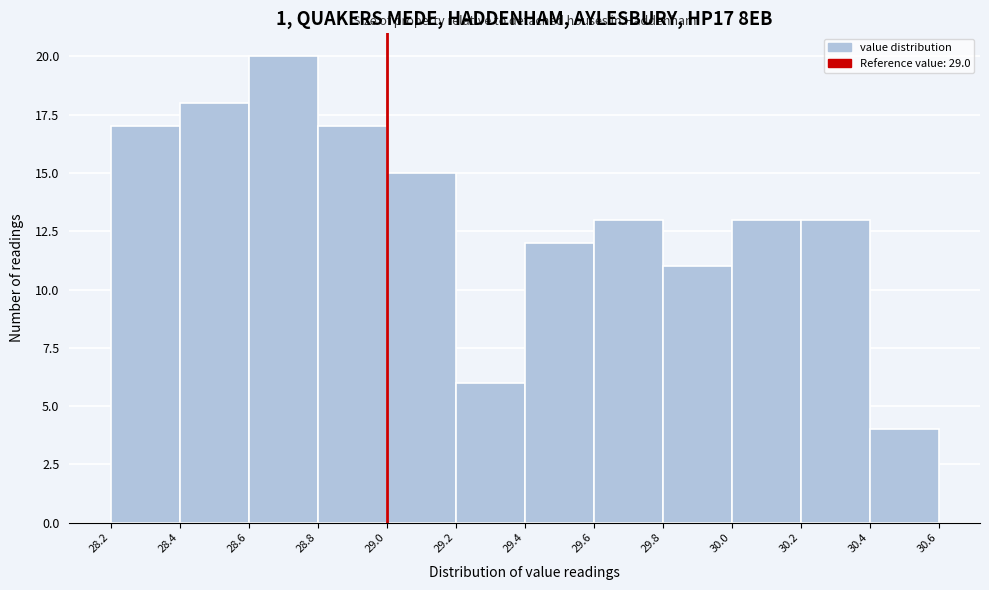

Reading left to right, list every bar in this chart as the range it spans on the x-axis followed by its height. The values are not printed on the chart, so give them approximately, as read against the axis.

28.2 to 28.4: 17
28.4 to 28.6: 18
28.6 to 28.8: 20
28.8 to 29.0: 17
29.0 to 29.2: 15
29.2 to 29.4: 6
29.4 to 29.6: 12
29.6 to 29.8: 13
29.8 to 30.0: 11
30.0 to 30.2: 13
30.2 to 30.4: 13
30.4 to 30.6: 4